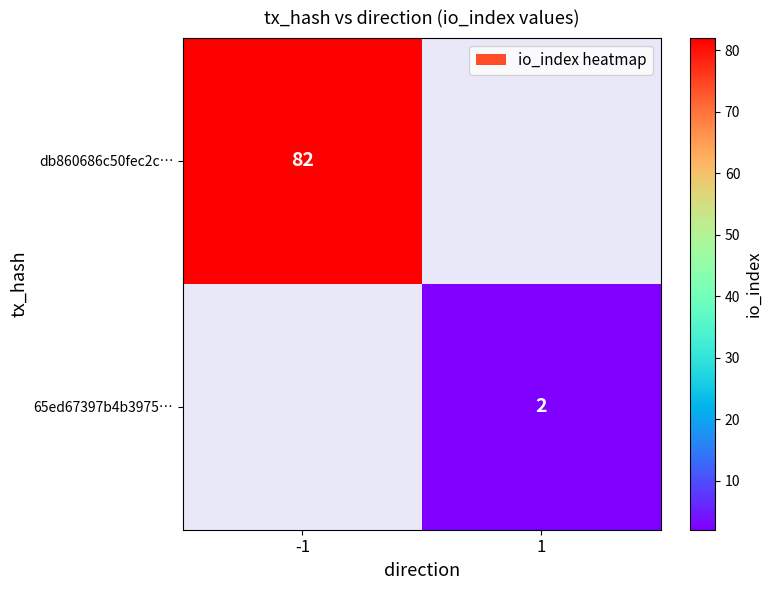

True or false: 65ed67397b4b3975… has a value of 1 at 1.

False